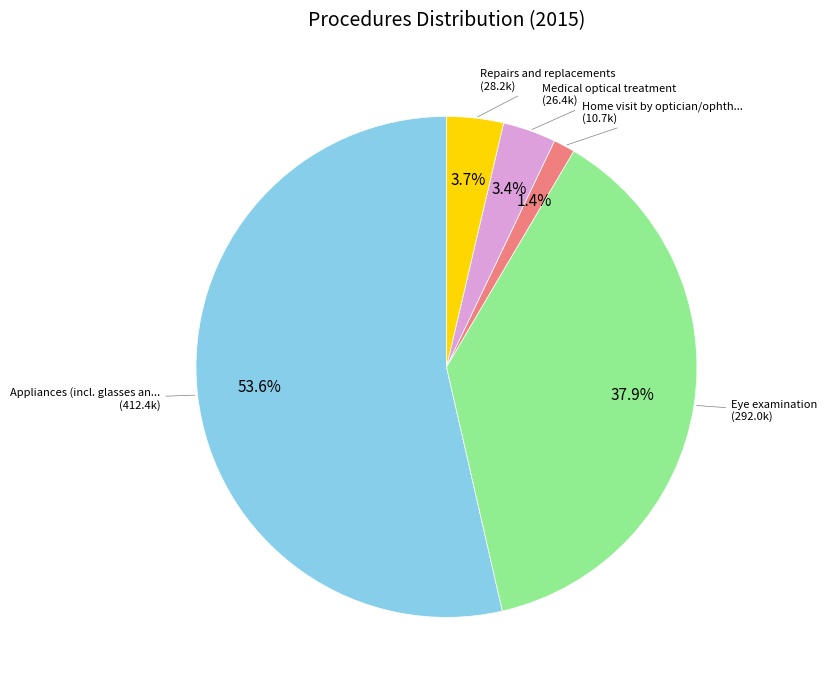

Is there a majority slice in this chart?

Yes